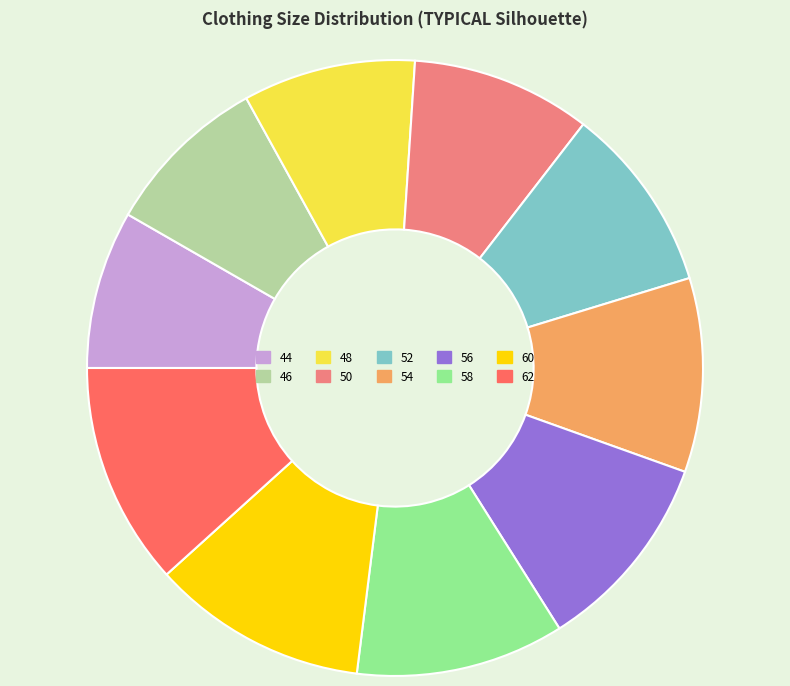

Which has a higher value, 56 or 60?

60